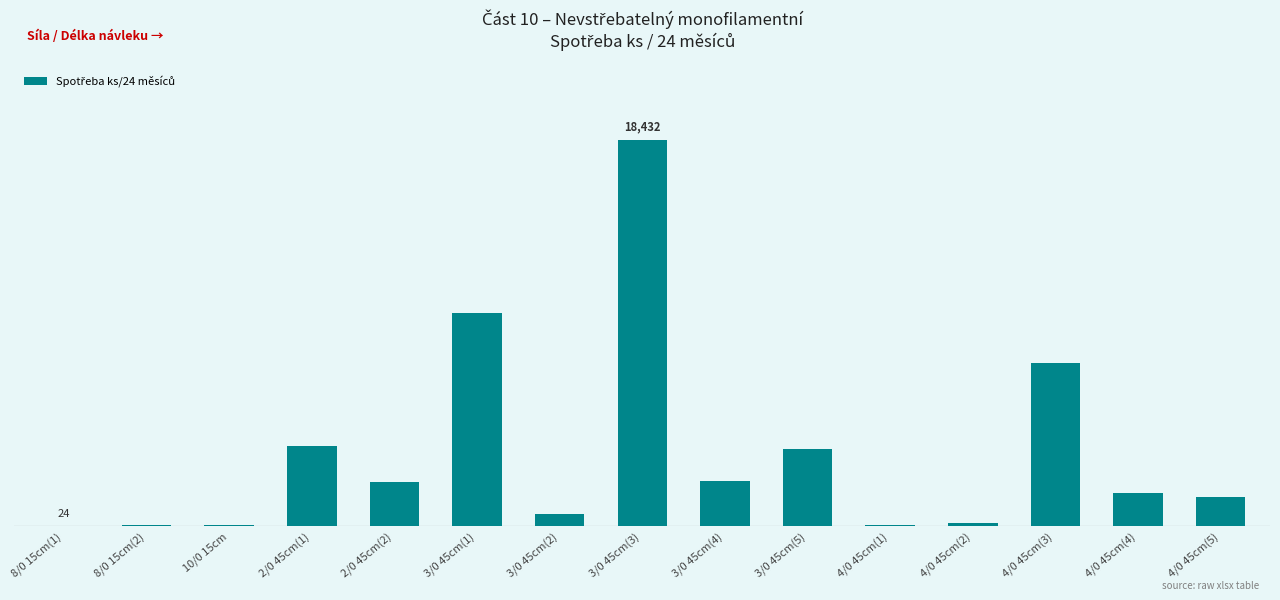

True or false: the data shows 6322 at 2/0 45cm(1).

False